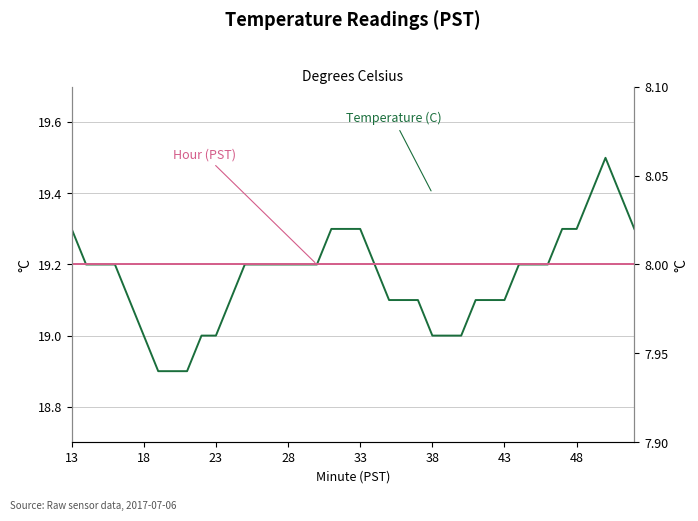

What is the value of the Temperature (C) point at the 2nd from the left?

19.2